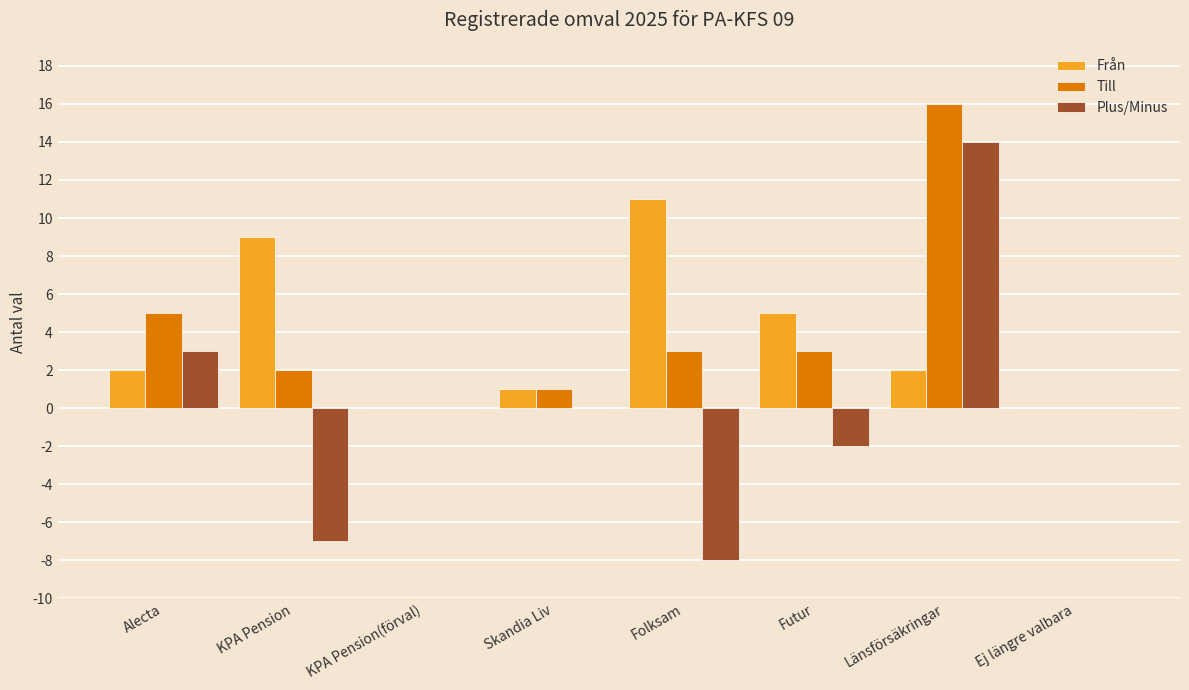

Count the number of categories in the chart.

8